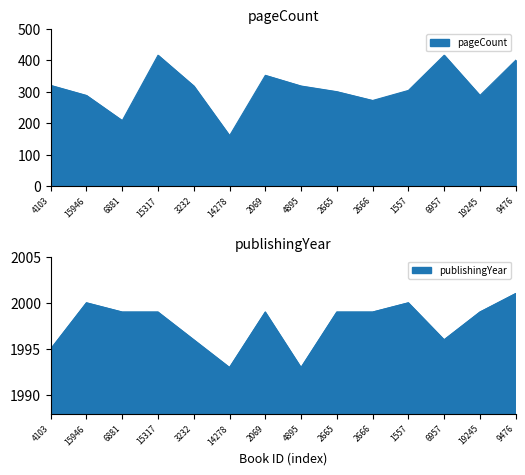

Is the value of publishingYear at 6881 greater than the value of pageCount at 19245?

Yes